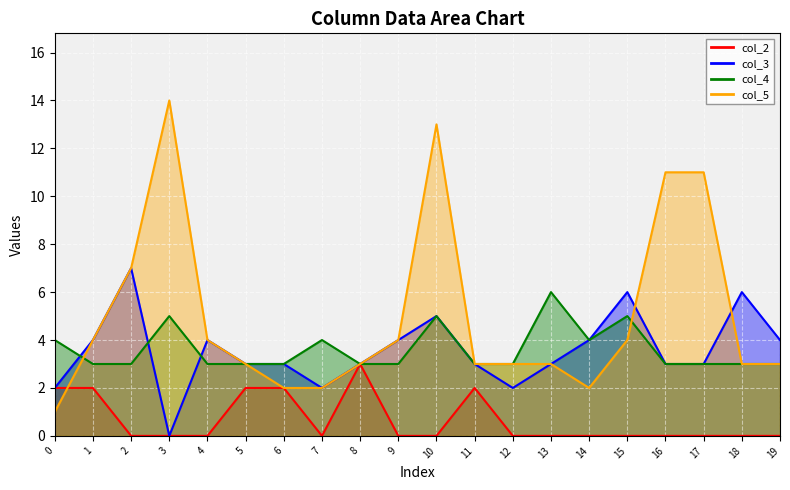

What is the maximum value for col_3?

7